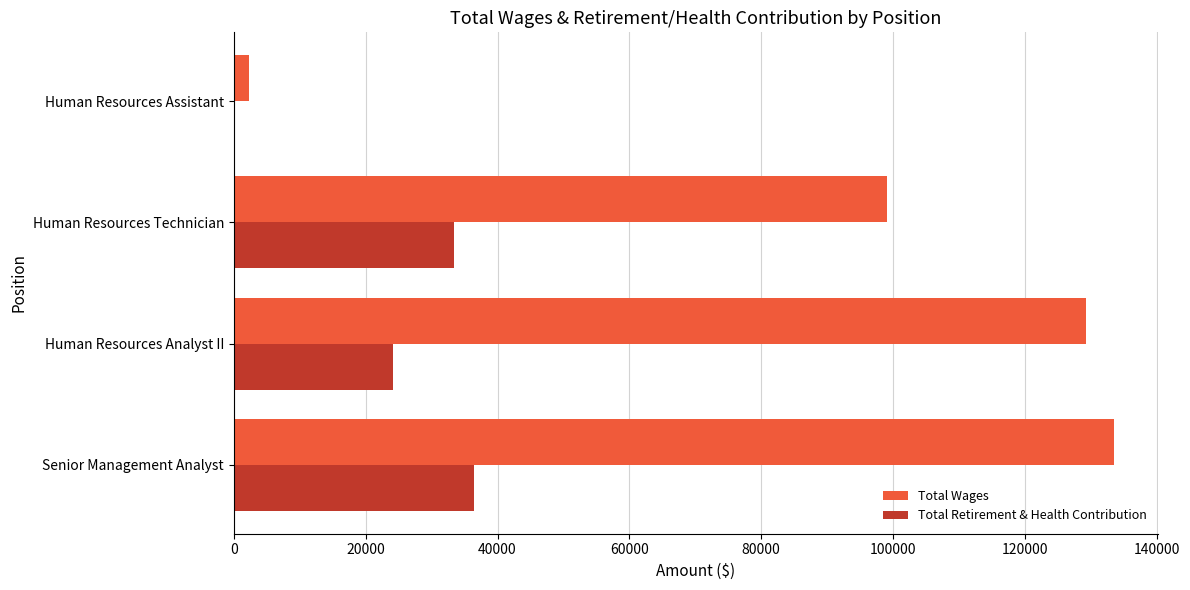

Is it true that Total Retirement & Health Contribution equals 15265 at Human Resources Technician?

False